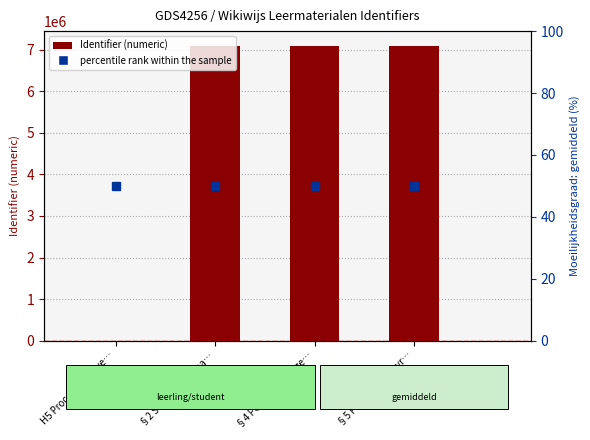

What is the approximate value of percentile rank within the sample at §2 Schaal en schaa…?

50